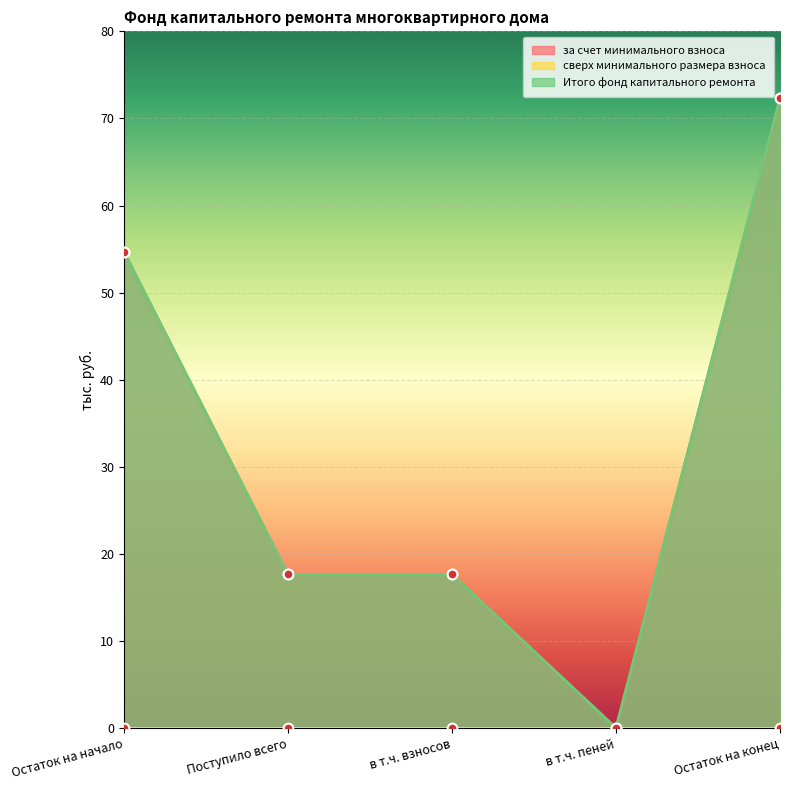

What is the difference between the Итого фонд капитального ремонта values at в т.ч. пеней and Остаток на начало?

54.7